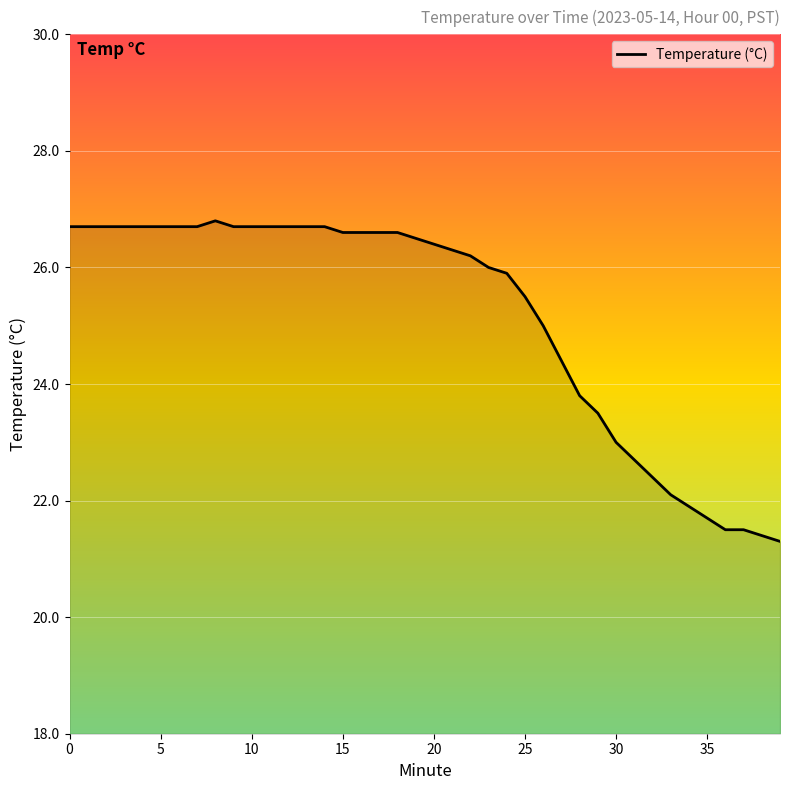

What is the minimum value shown in the chart?

21.3